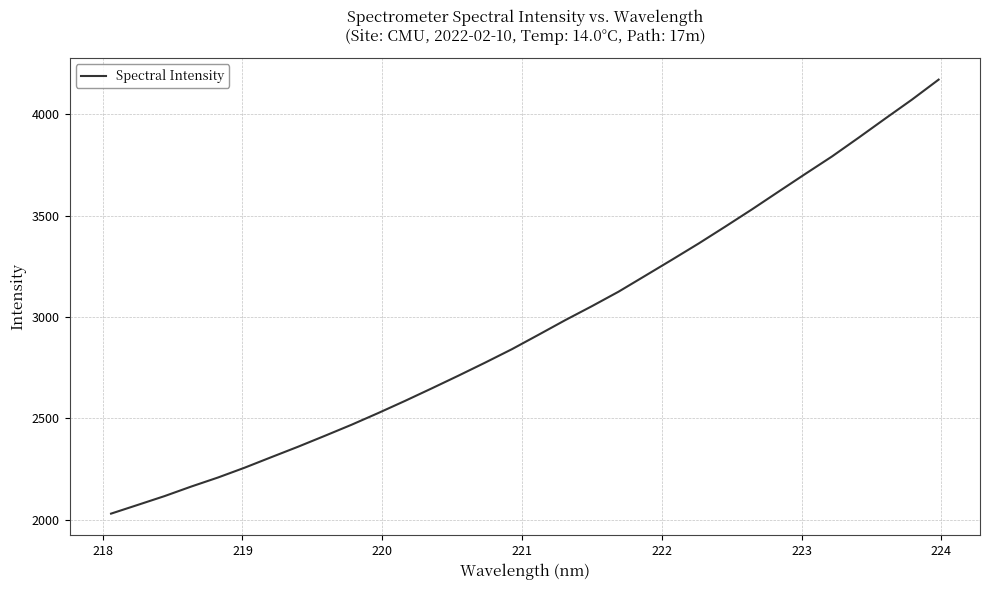

What is the difference between the maximum and minimum values?

2141.6